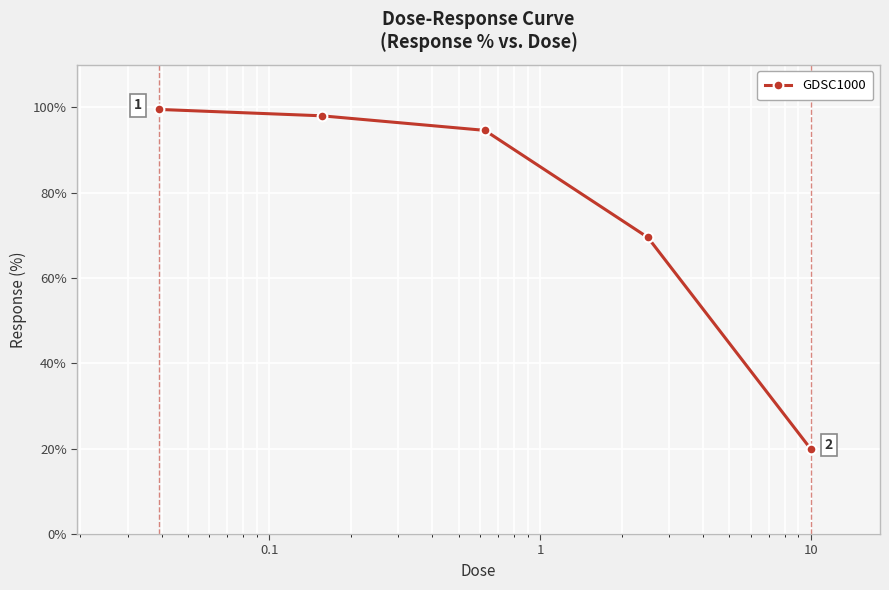

What is the value of the 4th point from the left?

69.5